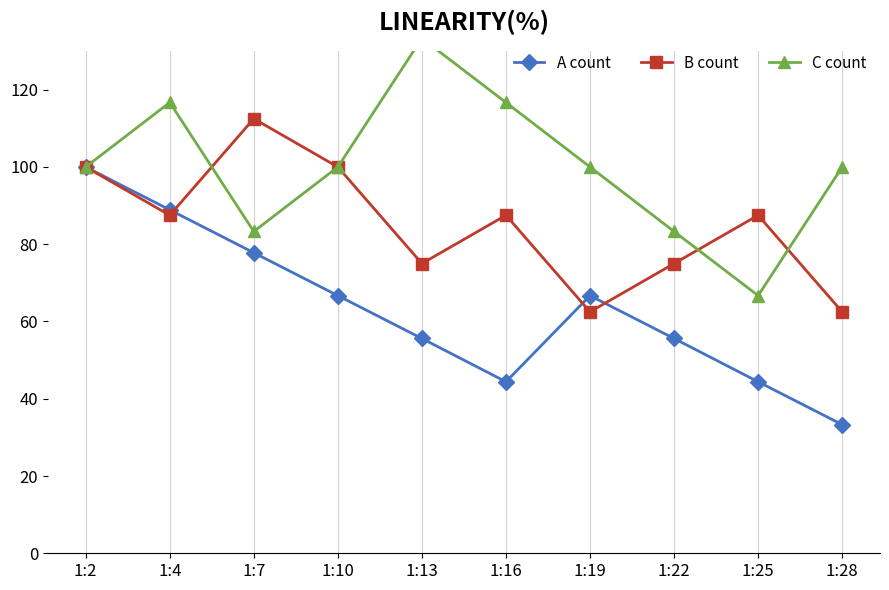

What is the difference between the C count values at 1:13 and 1:4?

16.6